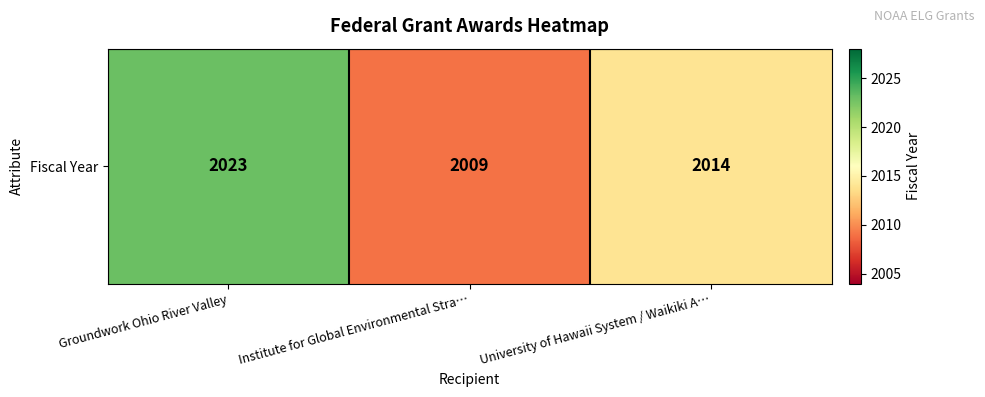

List the labels in order of value, smallest first.

Institute for Global Environmental Stra…, University of Hawaii System / Waikiki A…, Groundwork Ohio River Valley